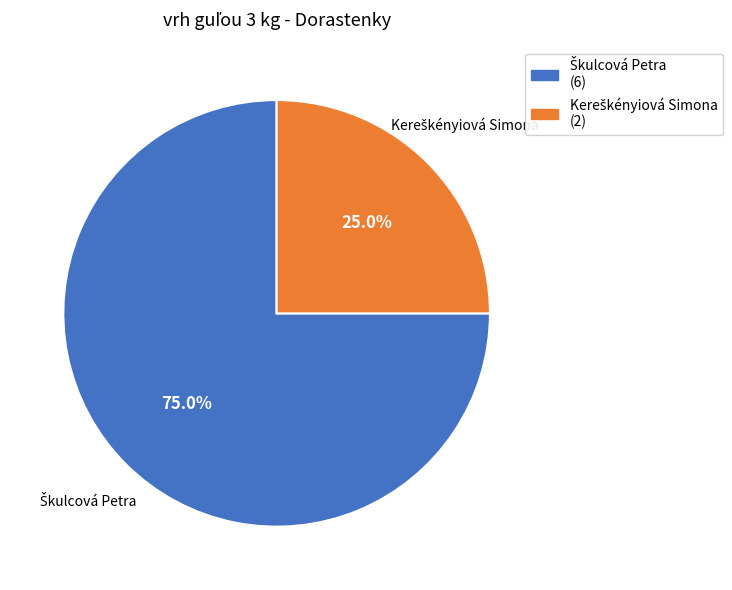

Does any single category account for the majority?

Yes